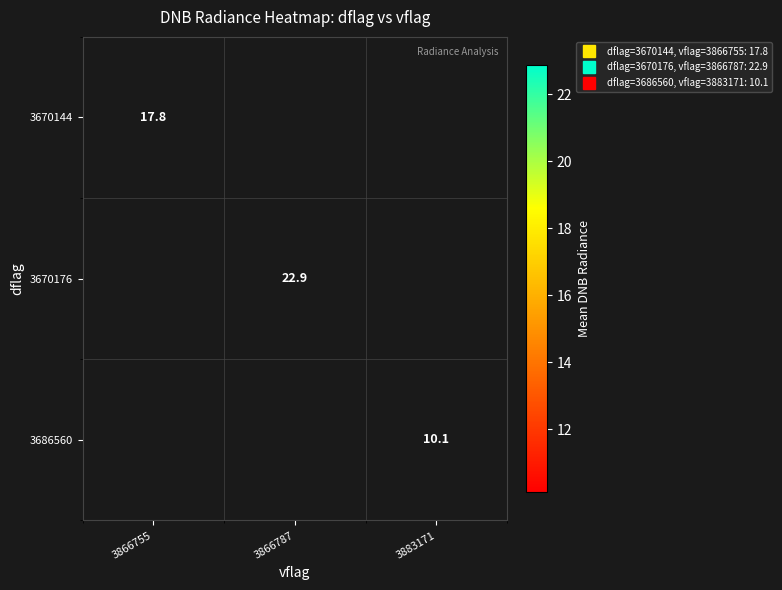

Which has a higher value, 3866755 or 3866787?

3866787